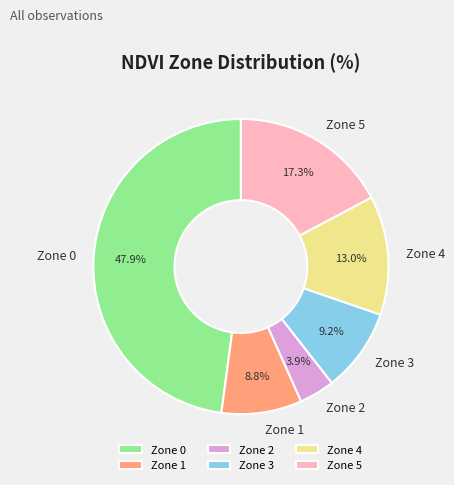

Which category has the biggest portion of the pie?

Zone 0